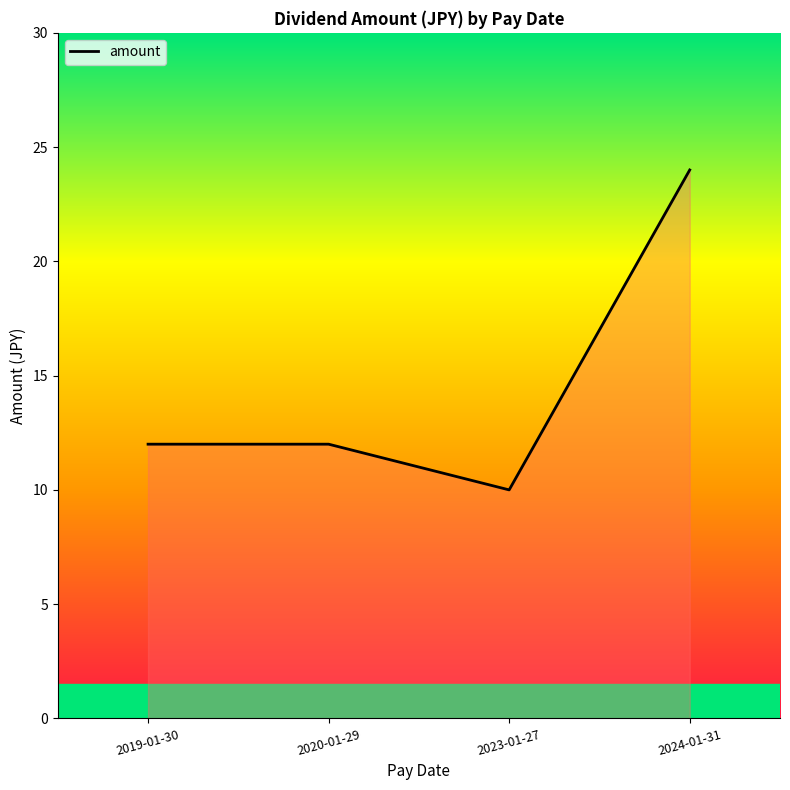

What is the change in value from 2020-01-29 to 2024-01-31?

+12